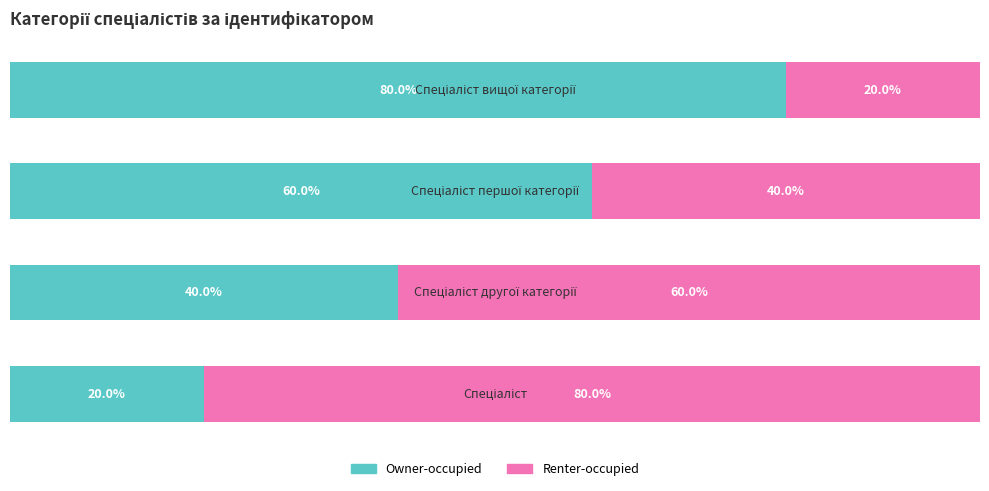

Reading right to left, extract all data points from this chart.

Owner-occupied: 80	60	40	20
Renter-occupied: 20	40	60	80